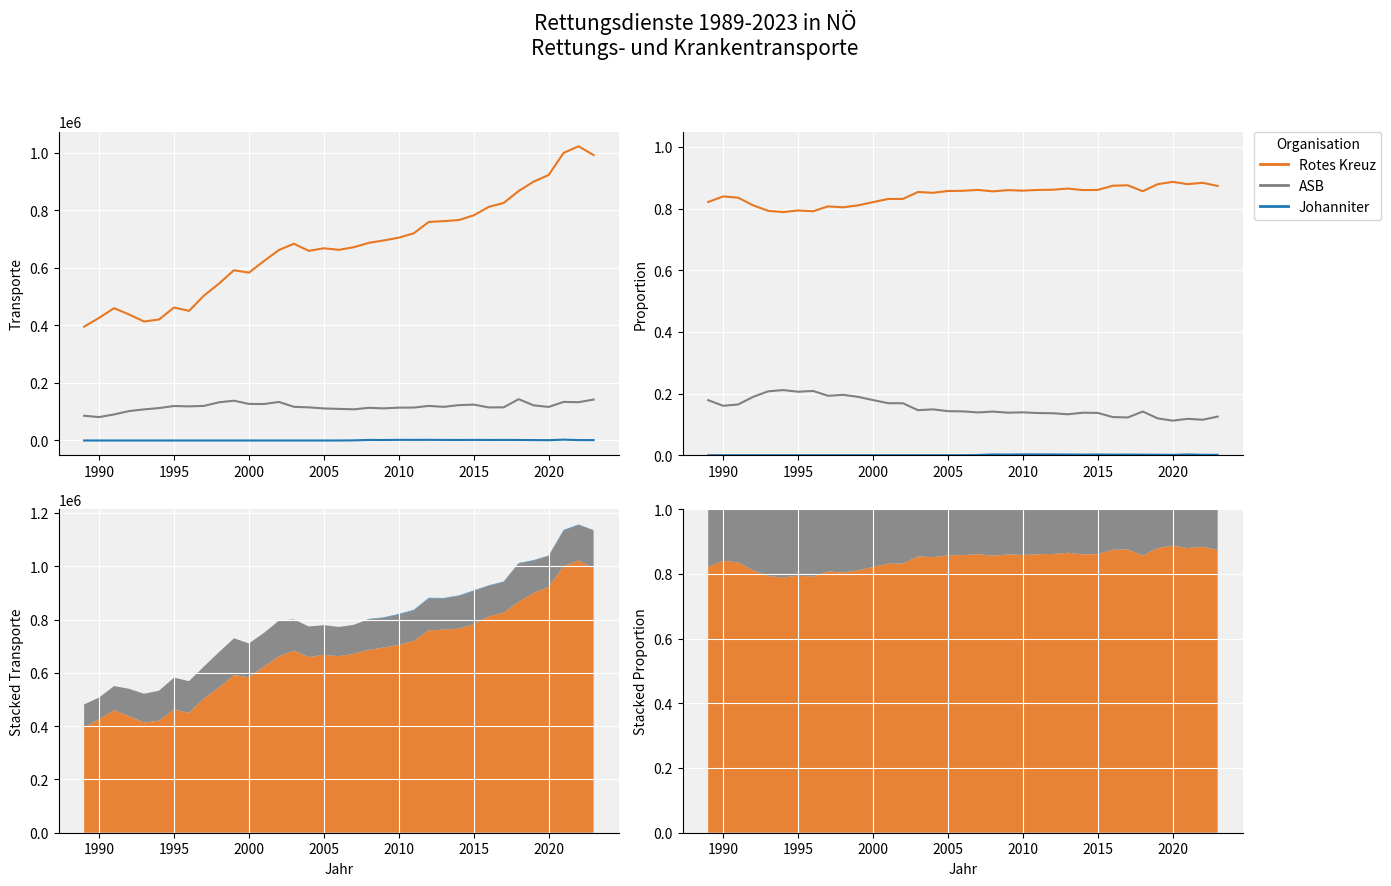

Which series has the largest total across all categories?

Rotes Kreuz